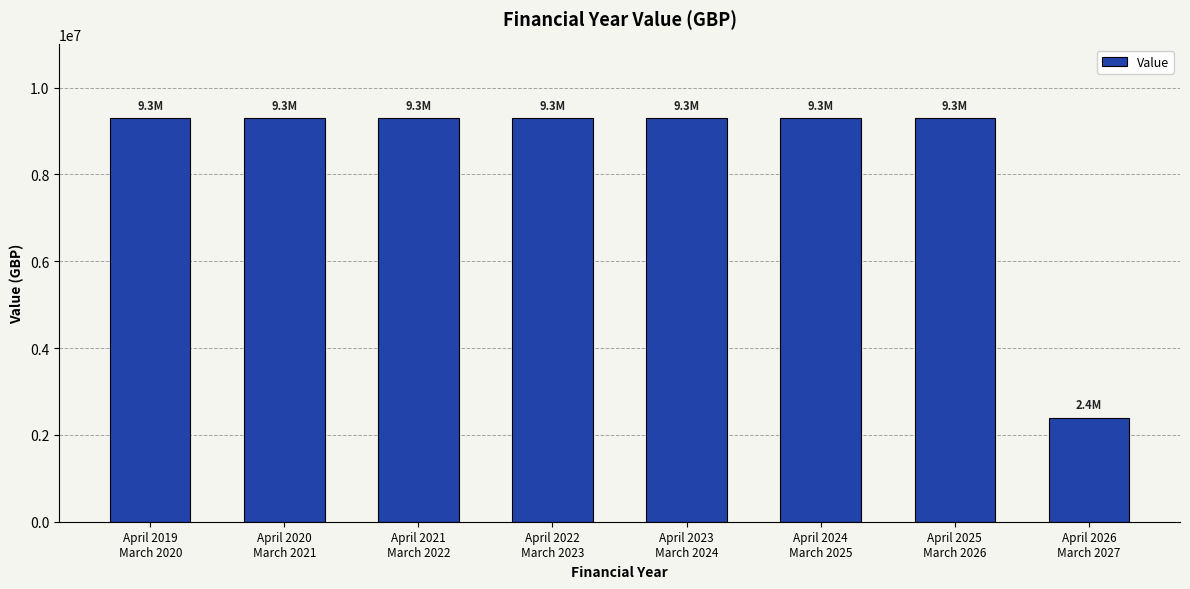

Which has a higher value, April 2026
March 2027 or April 2023
March 2024?

April 2023
March 2024